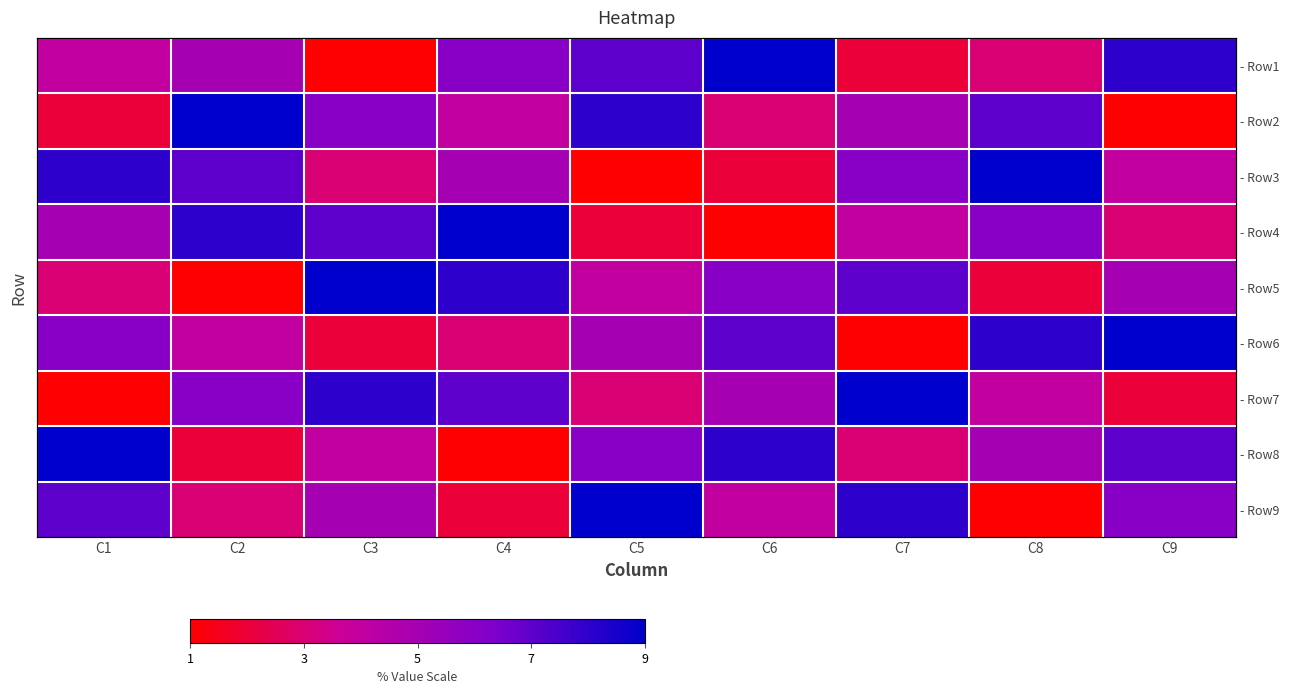

Is it true that - Row6 equals 4 at C2?

True